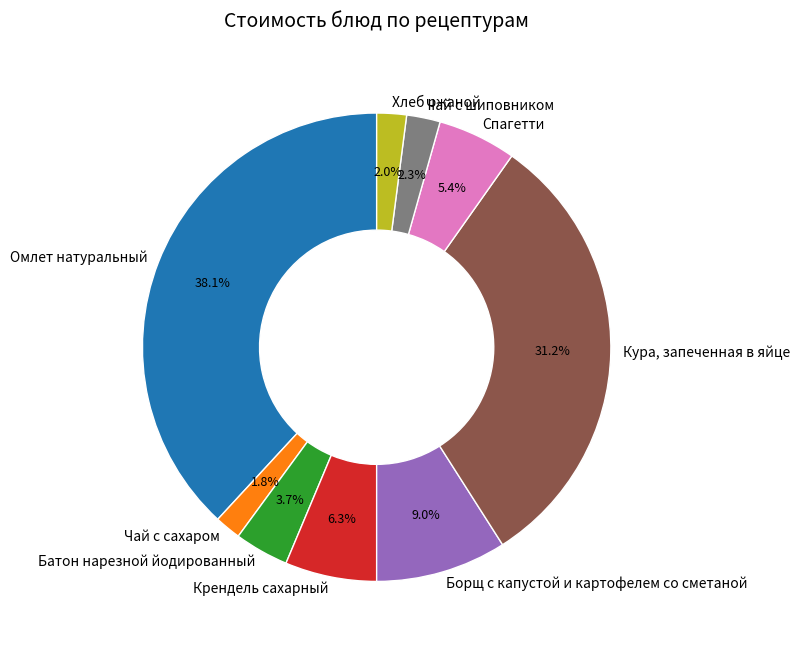

What percentage is the Кура, запеченная в яйце slice, to the nearest percent?

31%